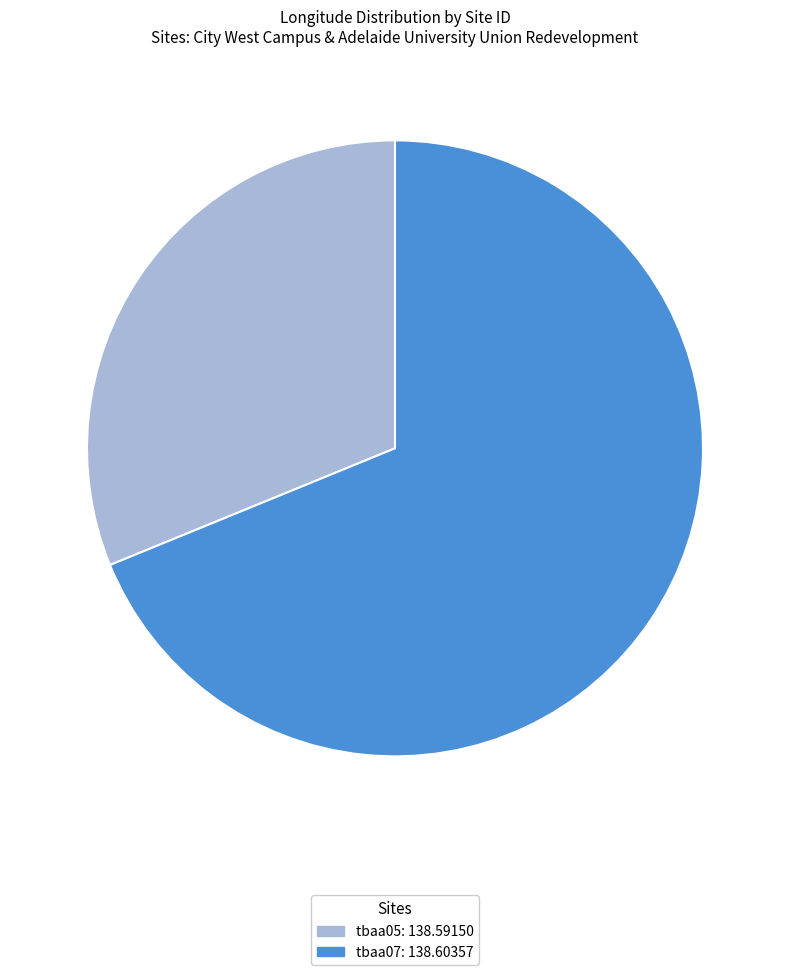

Does any single category account for the majority?

Yes